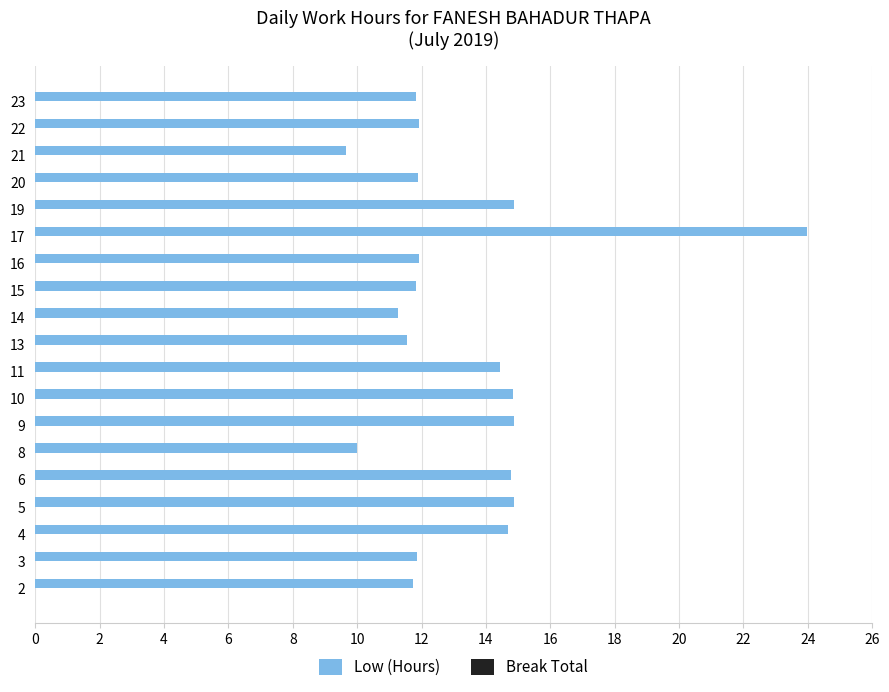

What is the approximate value at 20?

11.9